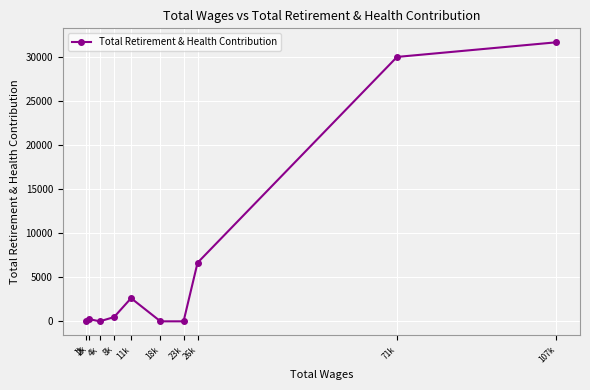

At which category does the chart reach its peak across all series?

107k